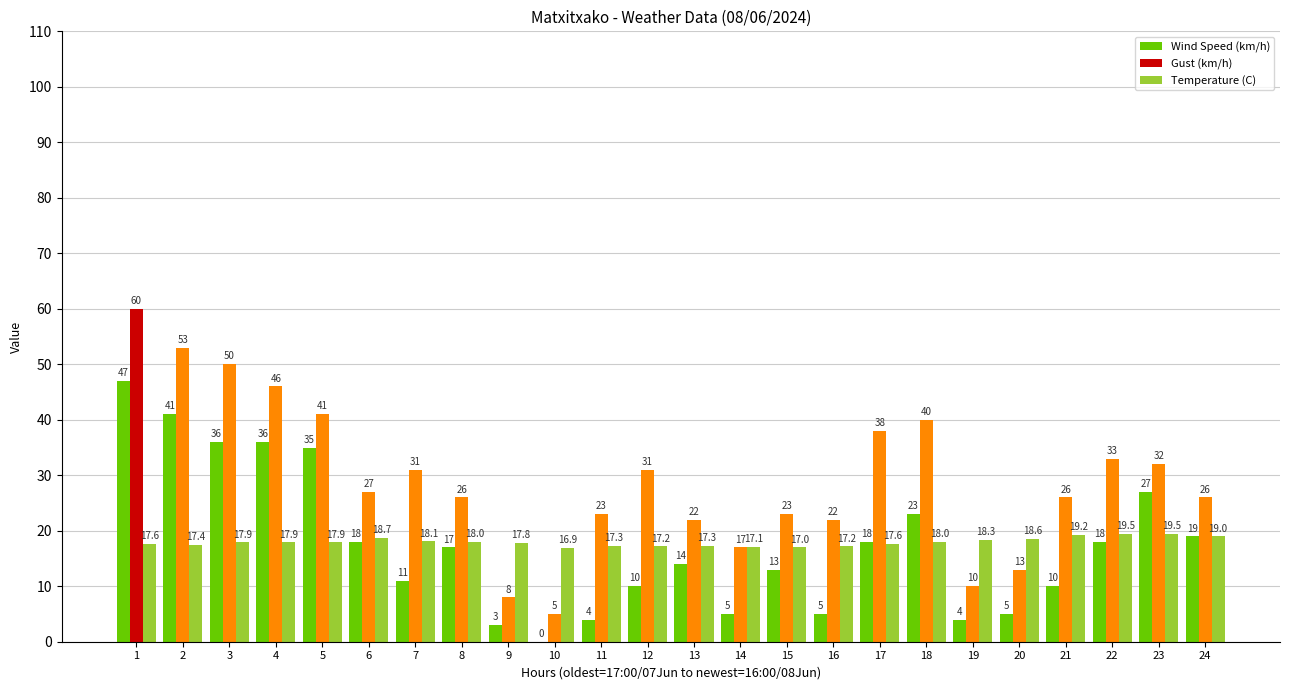

What is the highest value of the Wind Speed (km/h) series?

47.0